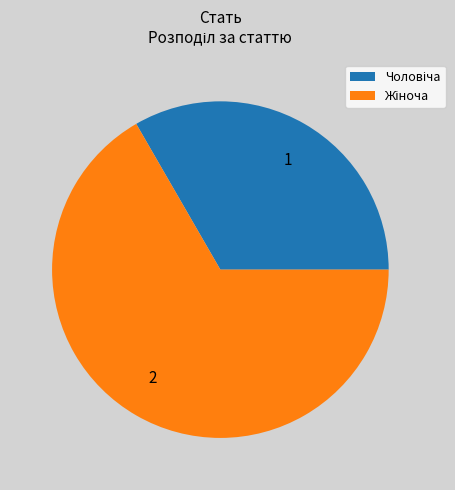

Is there a majority slice in this chart?

Yes